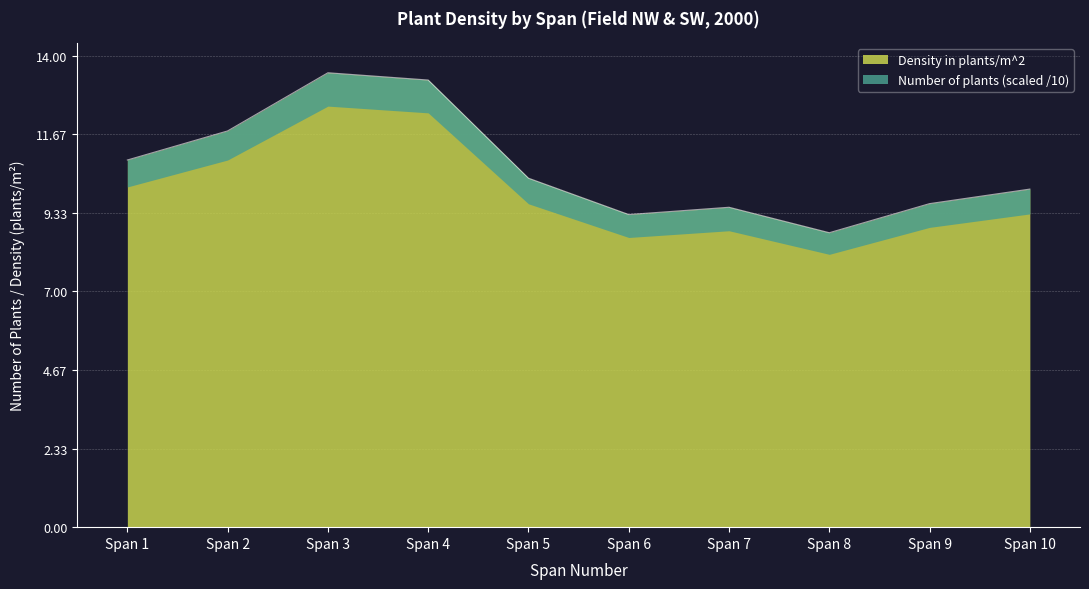

List the labels in order of value, smallest first.

Span 8, Span 6, Span 7, Span 9, Span 10, Span 5, Span 1, Span 2, Span 4, Span 3